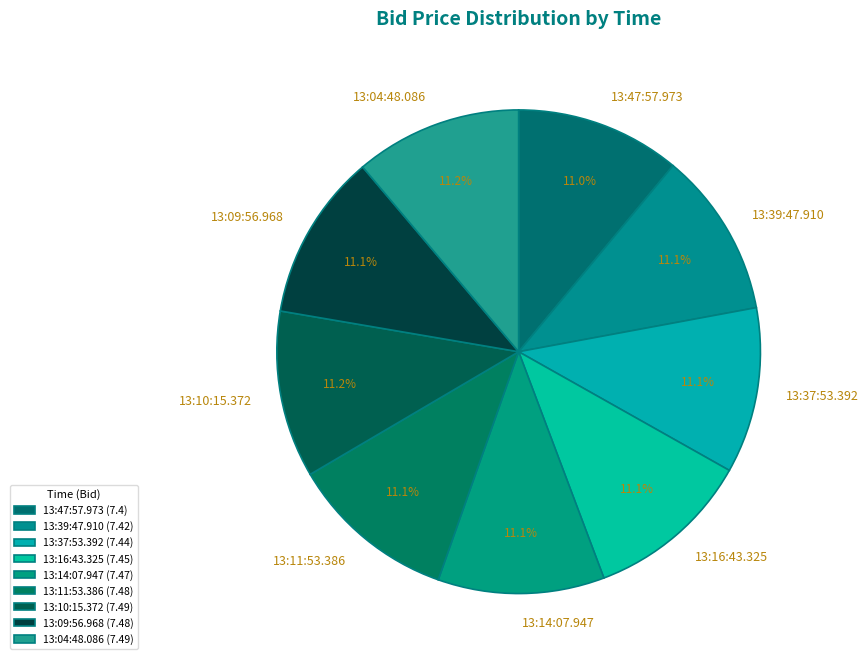

Is there any slice that represents more than half of the pie?

No